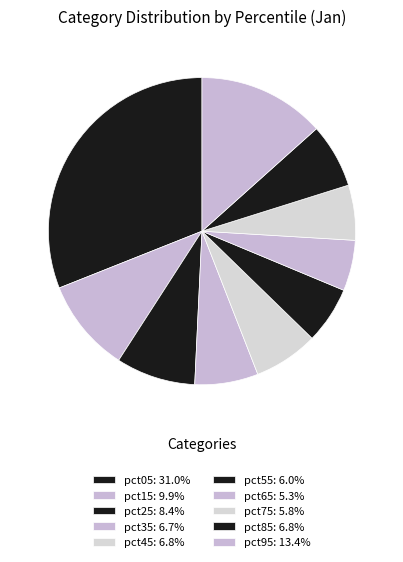

To the nearest percent, what percentage of the pie is pct55?

6%